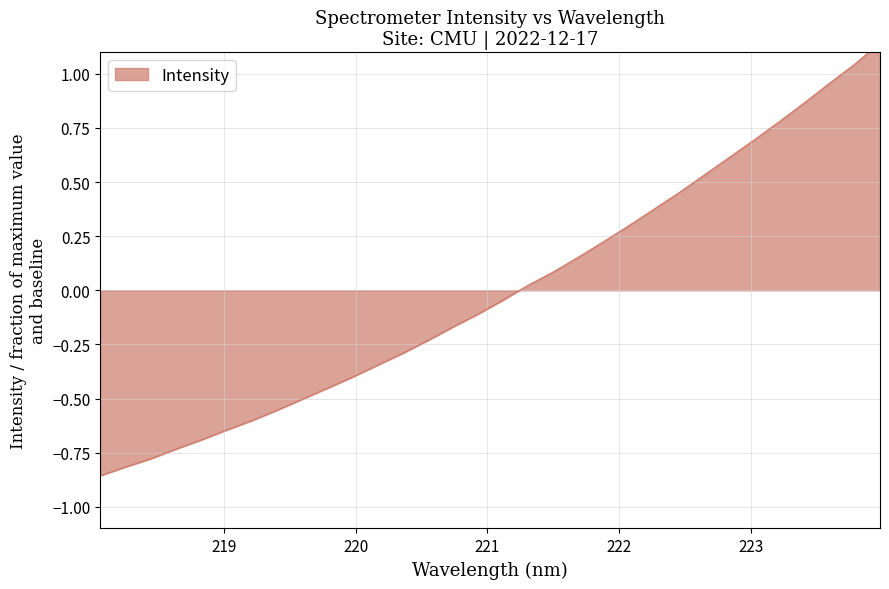

True or false: the data has more than 1 interior local peaks.

False